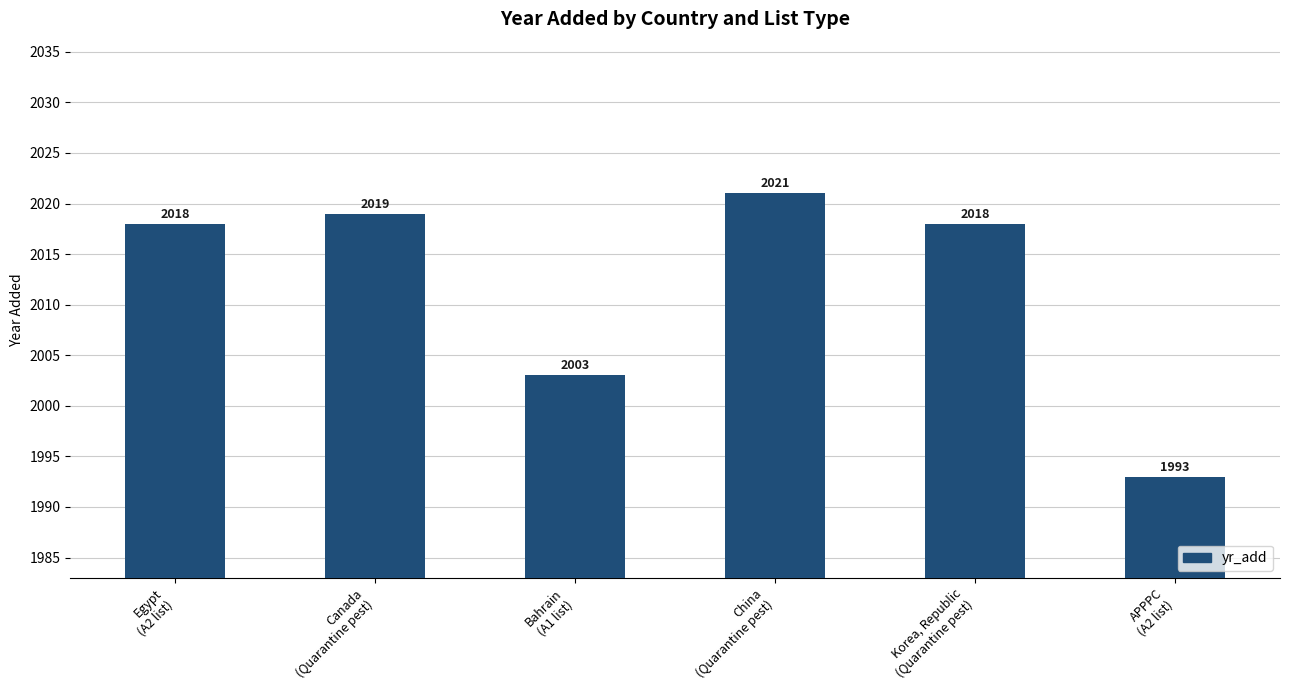

How many series are shown in this chart?

1